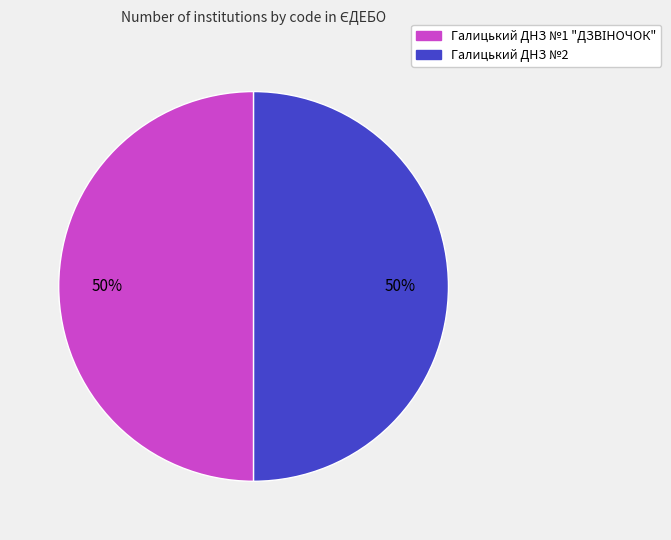

To the nearest percent, what is the average slice percentage?

50%